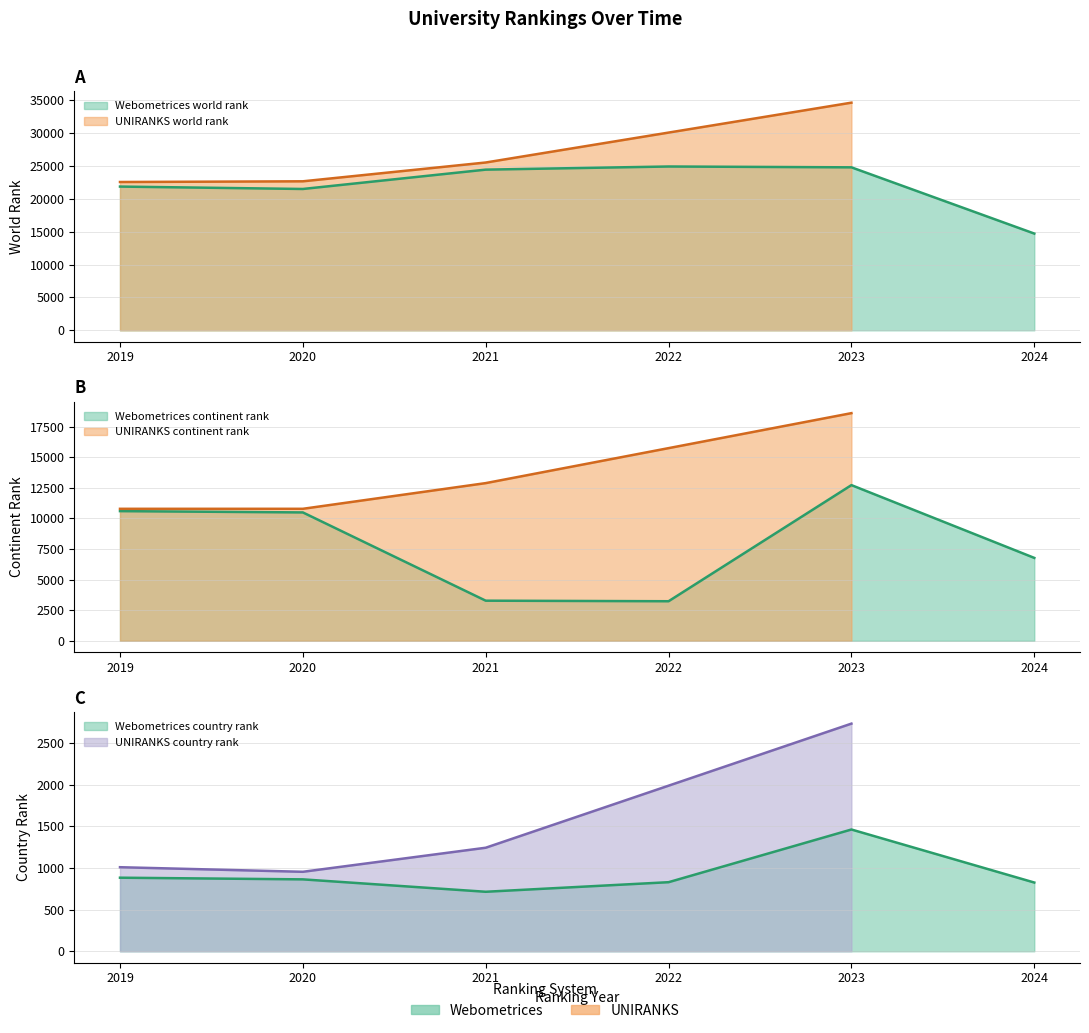

True or false: country rank has more than 2 interior local peaks.

False